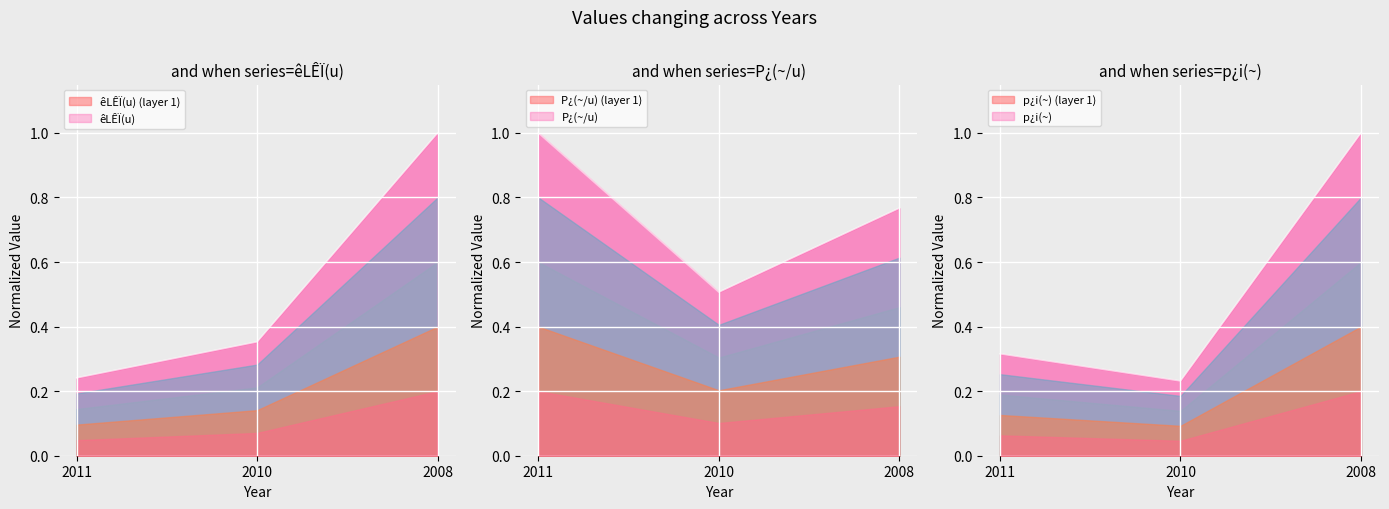

What is the total value across all series at 2008?

2.8